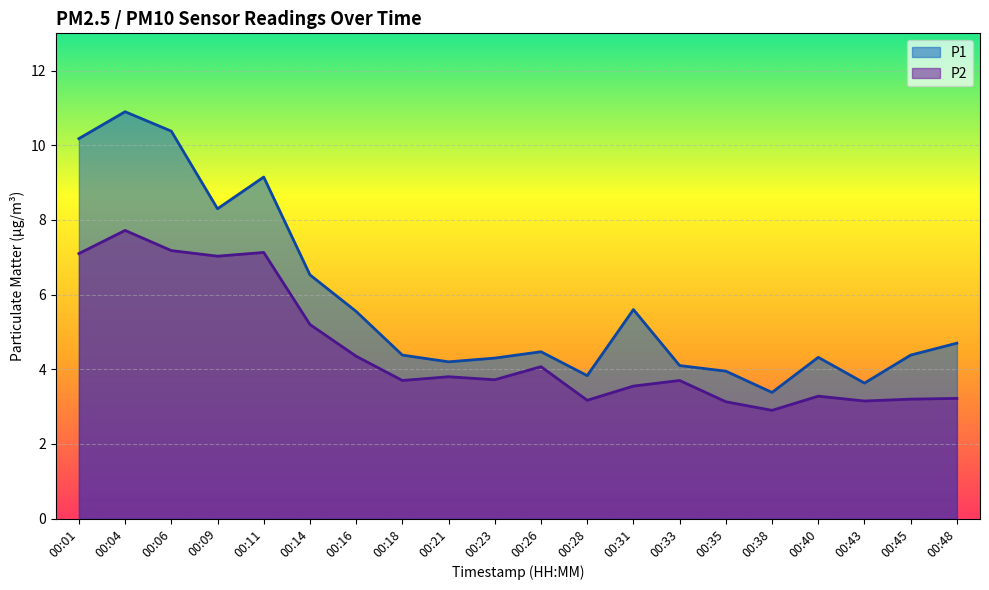

What is the average value of the P1 series?

5.8